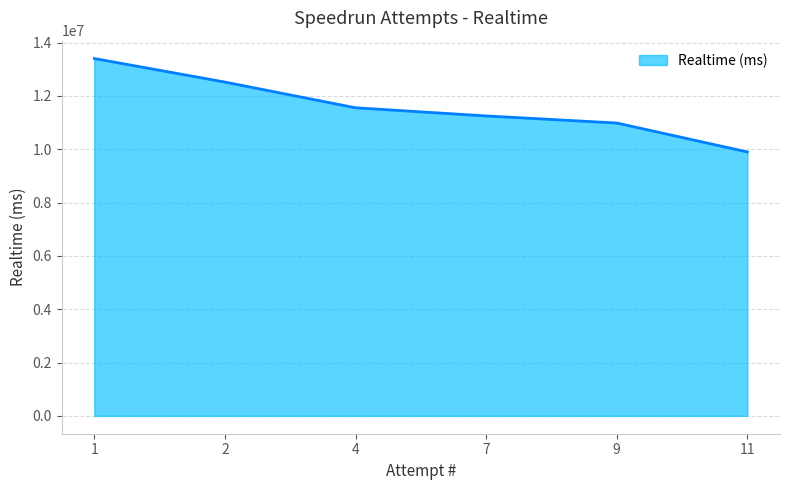

List the labels in order of value, largest first.

1, 2, 4, 7, 9, 11